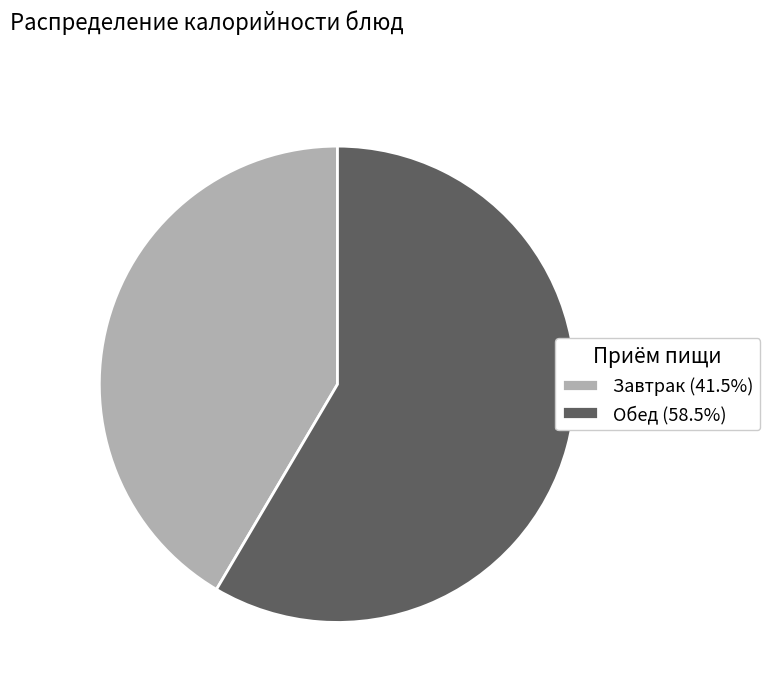

Is there any slice that represents more than half of the pie?

Yes